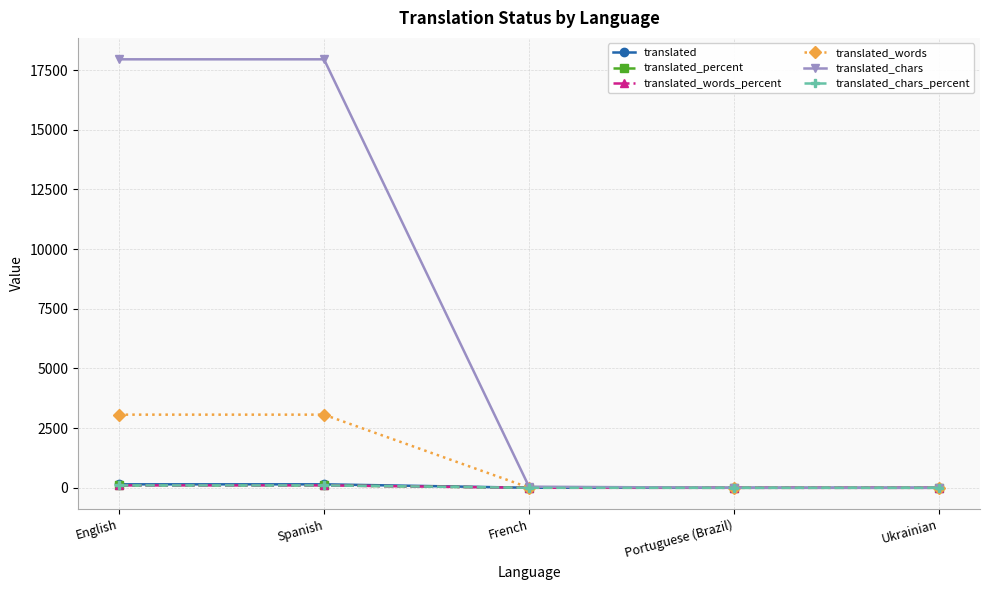

What is the greatest value displayed?

17952.0